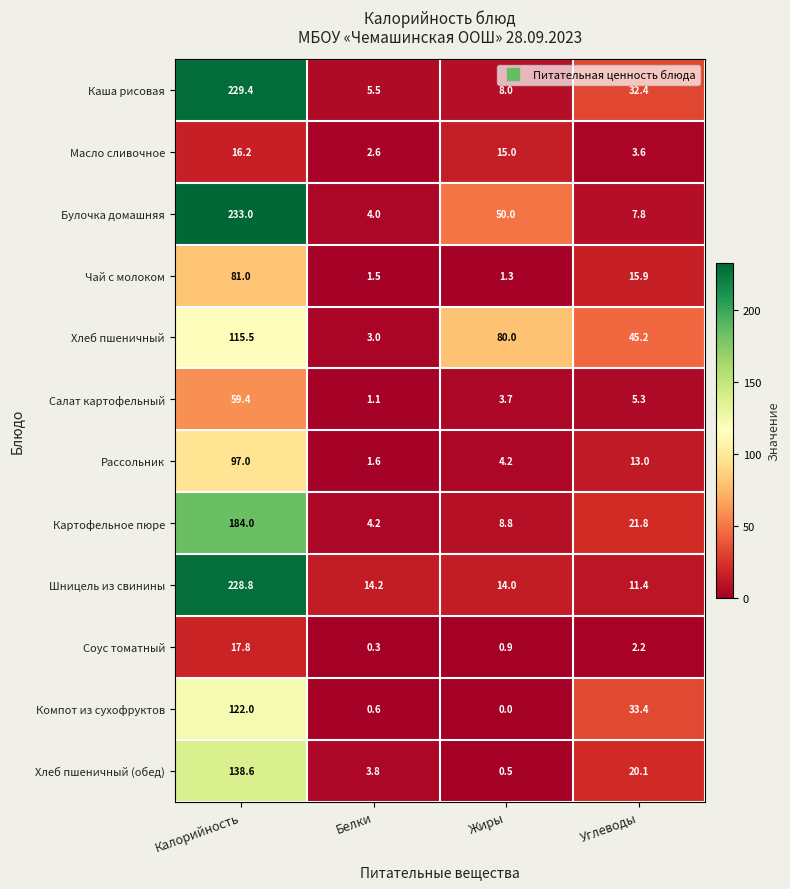

The Салат картофельный series shows 1.8 at Белки. True or false?

False